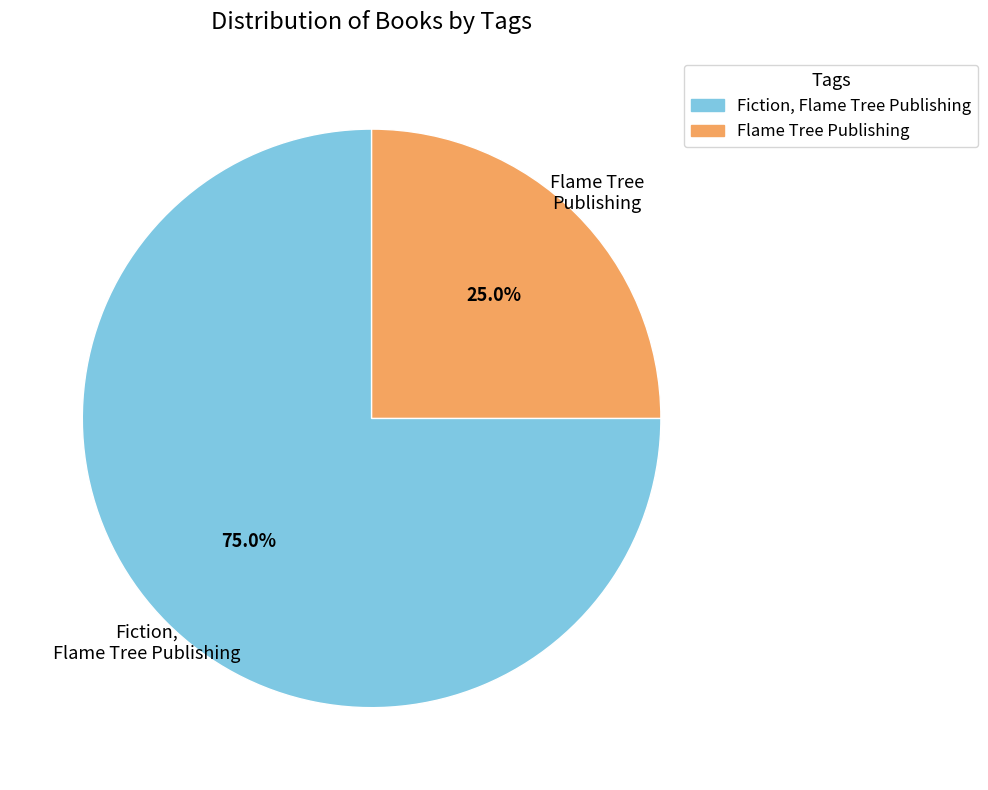

Does any single category account for the majority?

Yes